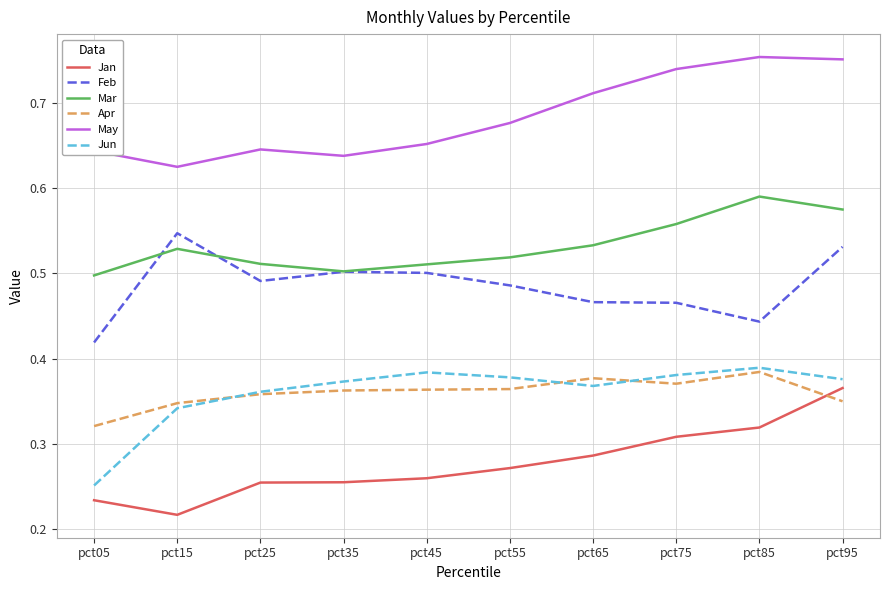

Which series has the widest spread of values?

Jan